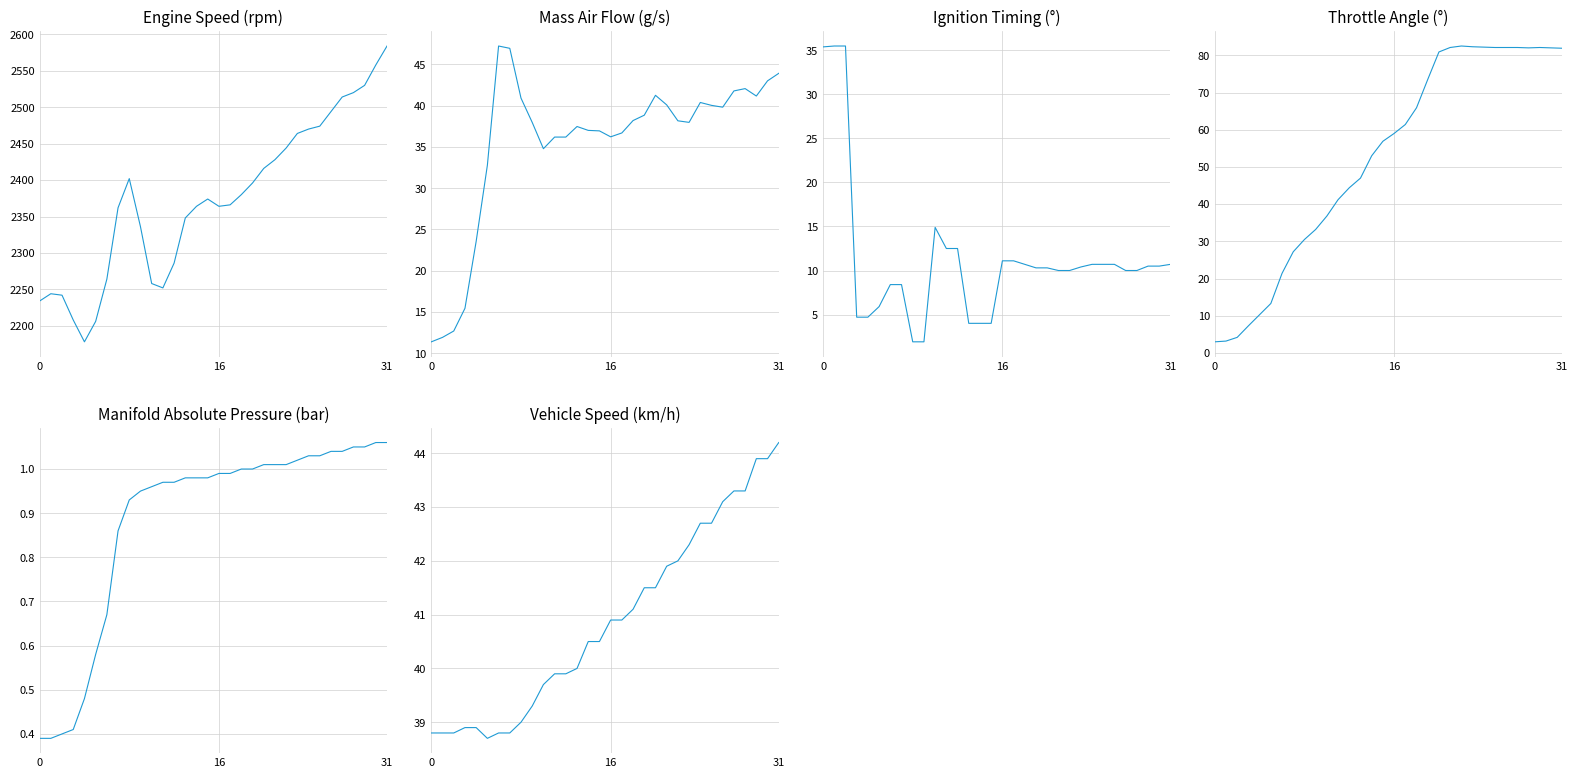

Which series has the largest total across all categories?

Engine Speed (rpm)